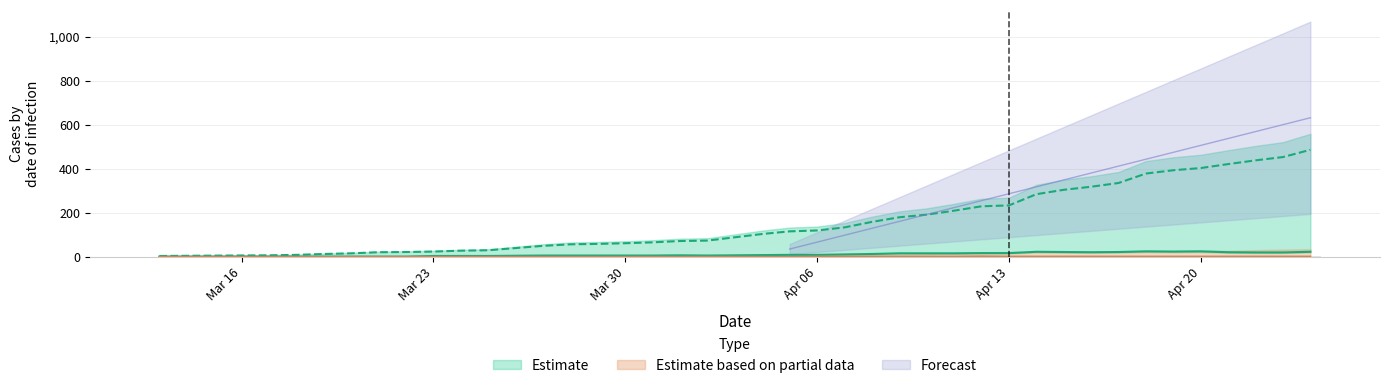

True or false: Media Movel Mortes 7 dias has a value of -1 at 31/03/2020.

False